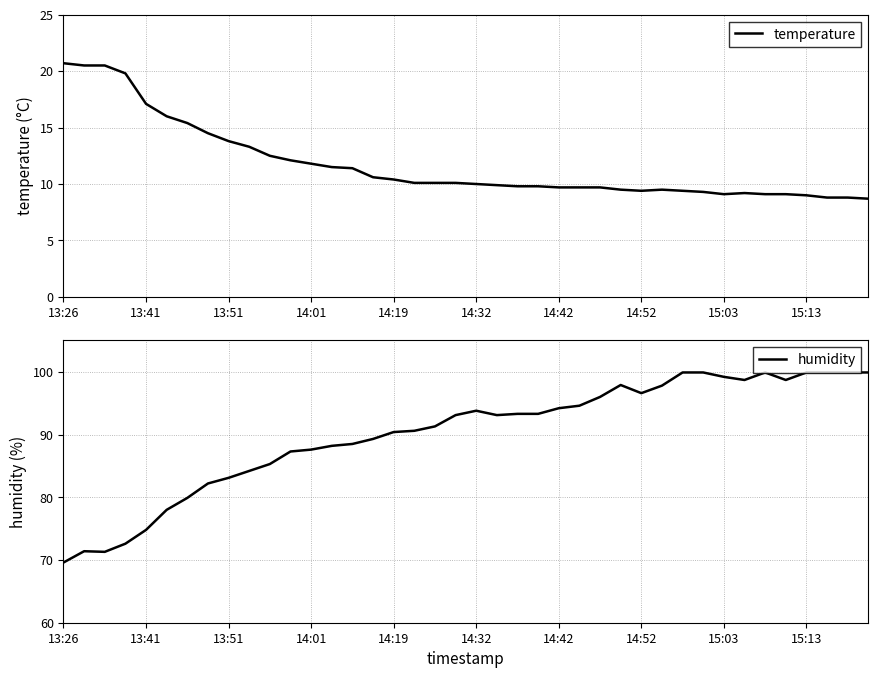

Reading left to right, list all the values displayed in this chart.

temperature: 20.7	20.5	20.5	19.8	17.1	16.0	15.4	14.5	13.8	13.3	12.5	12.1	11.8	11.5	11.4	10.6	10.4	10.1	10.1	10.1	10.0	9.9	9.8	9.8	9.7	9.7	9.7	9.5	9.4	9.5	9.4	9.3	9.1	9.2	9.1	9.1	9.0	8.8	8.8	8.7
humidity: 69.6	71.4	71.3	72.6	74.8	78.0	79.9	82.2	83.1	84.2	85.3	87.3	87.6	88.2	88.5	89.3	90.4	90.6	91.3	93.1	93.8	93.1	93.3	93.3	94.2	94.6	96.0	97.9	96.6	97.8	99.9	99.9	99.2	98.7	99.9	98.7	99.9	99.9	99.9	99.9